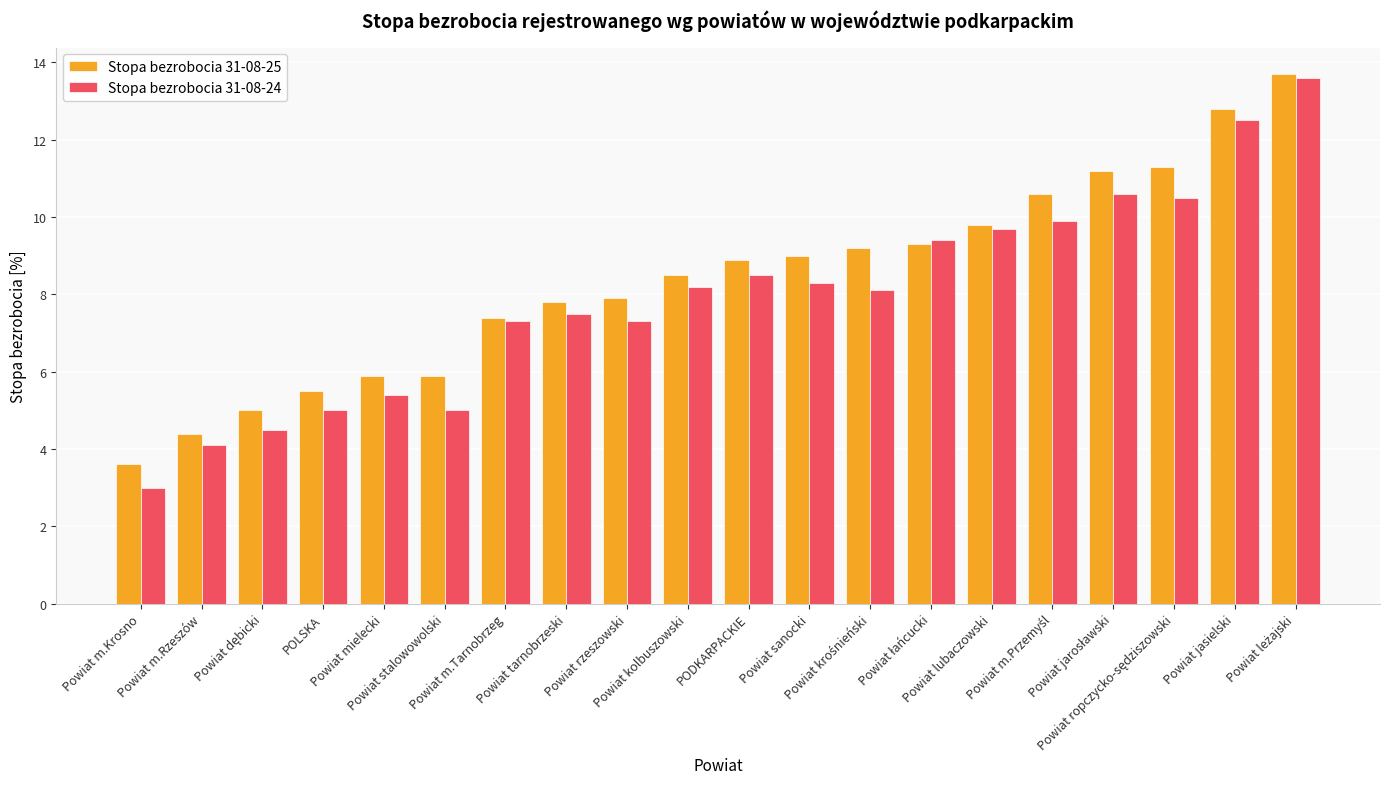

What is the difference between the second highest and second lowest values in the Stopa bezrobocia 31-08-24 series?

8.4